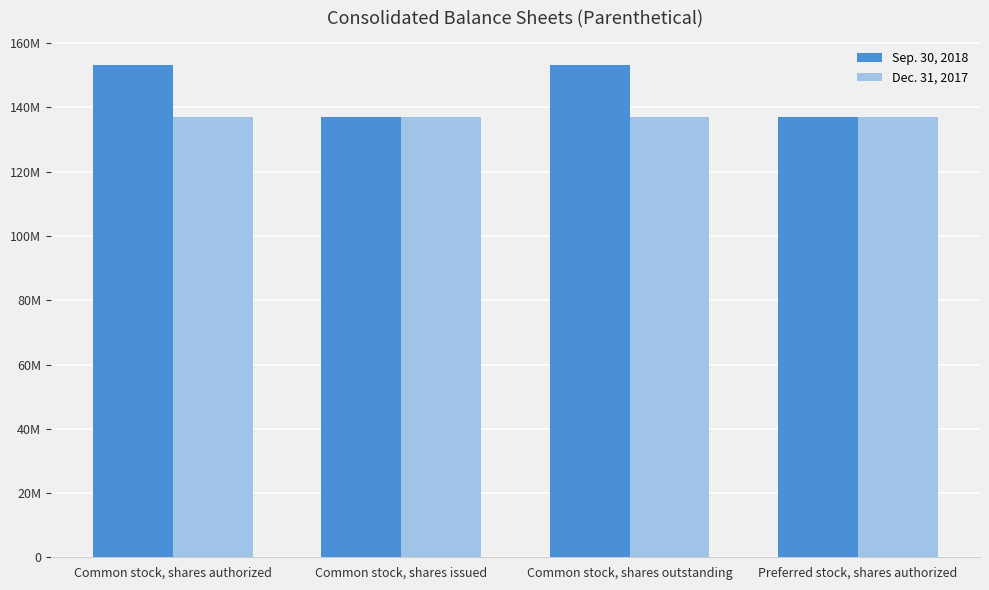

Are the bars horizontal?

No